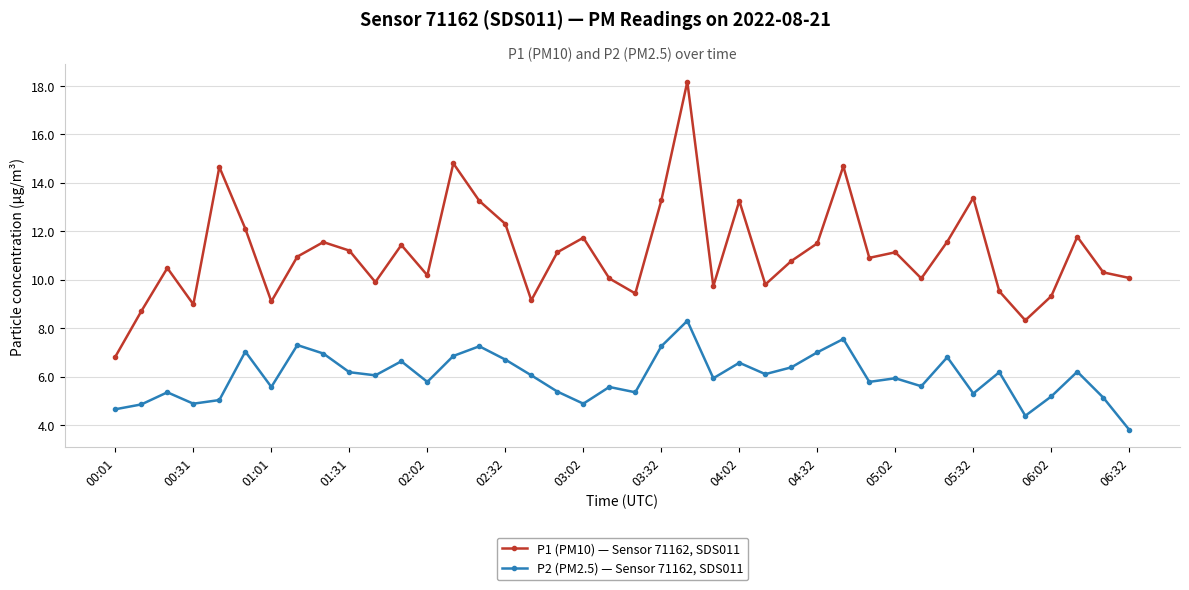

True or false: P2 (PM2.5) — Sensor 71162, SDS011 and P1 (PM10) — Sensor 71162, SDS011 cross at least once.

False